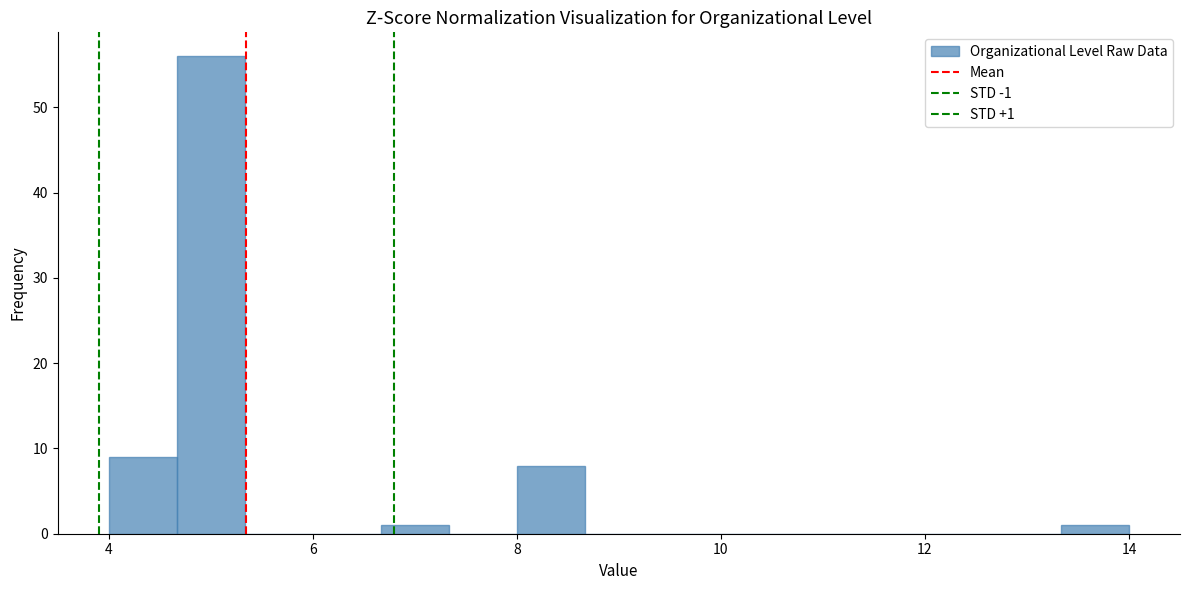

Read against the x-axis, roughly where is the centre of the tallest bar?

5.0